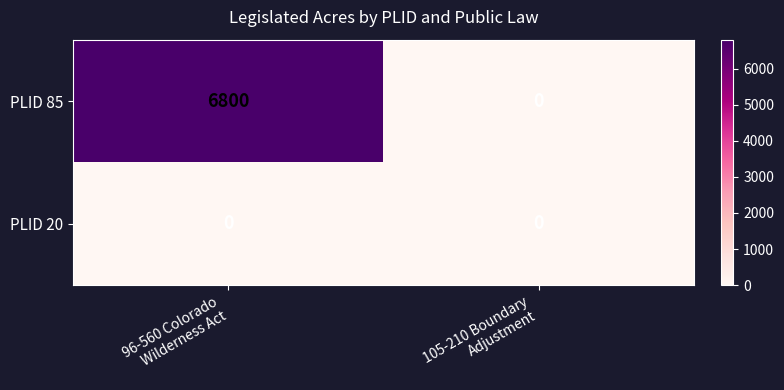

Reading left to right, list all the values displayed in this chart.

PLID 85: 6800	0
PLID 20: 0	0